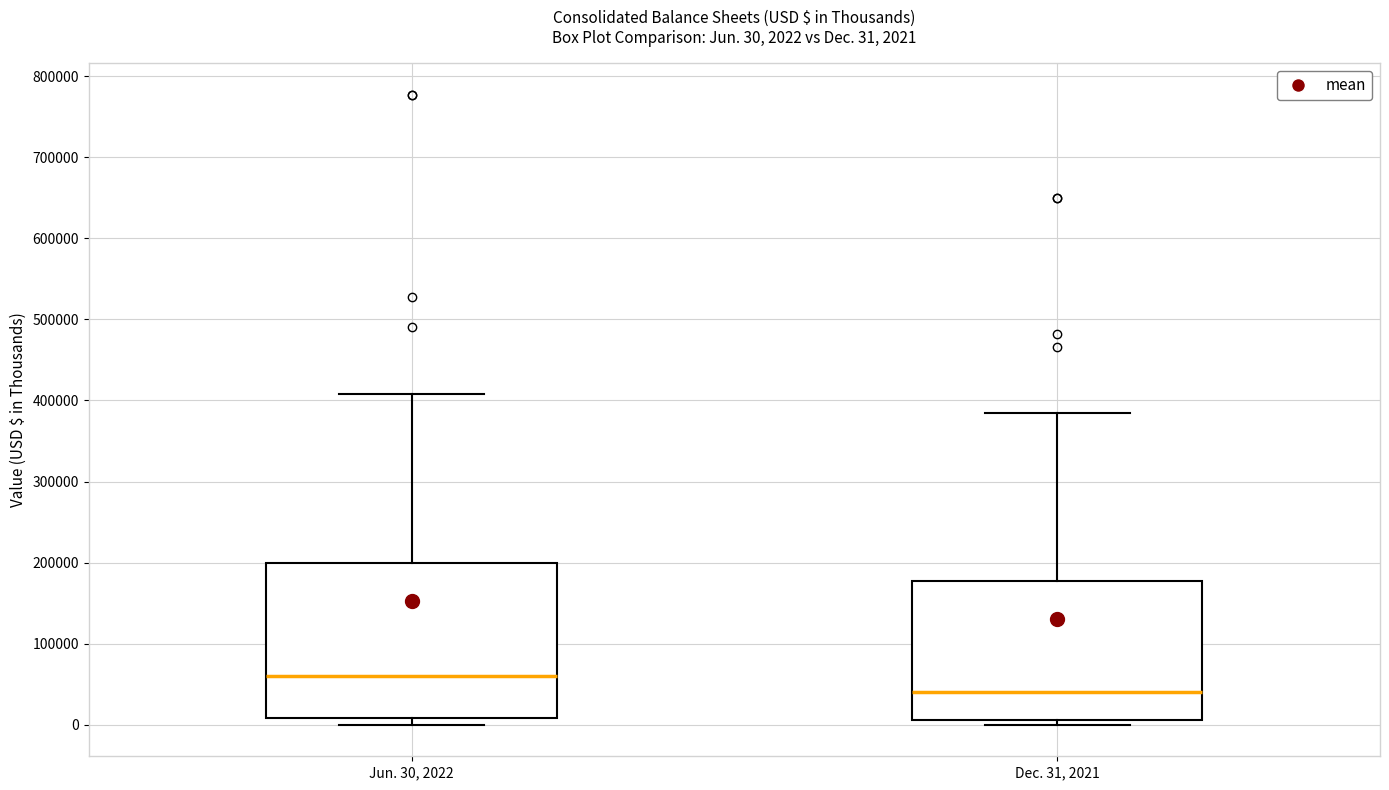

Which box has the lowest median line?

Dec. 31, 2021